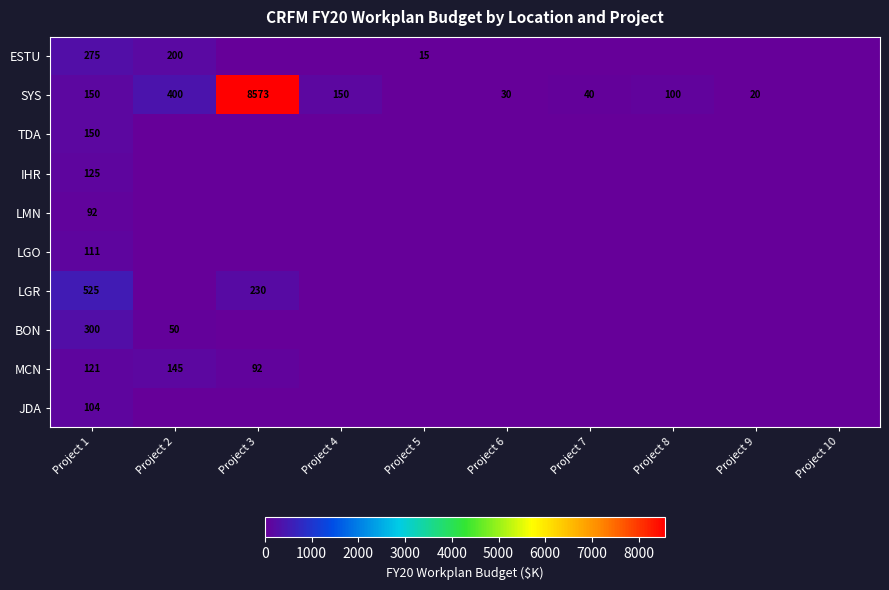

What is the spread (max minus min) of values at Project 1?

433